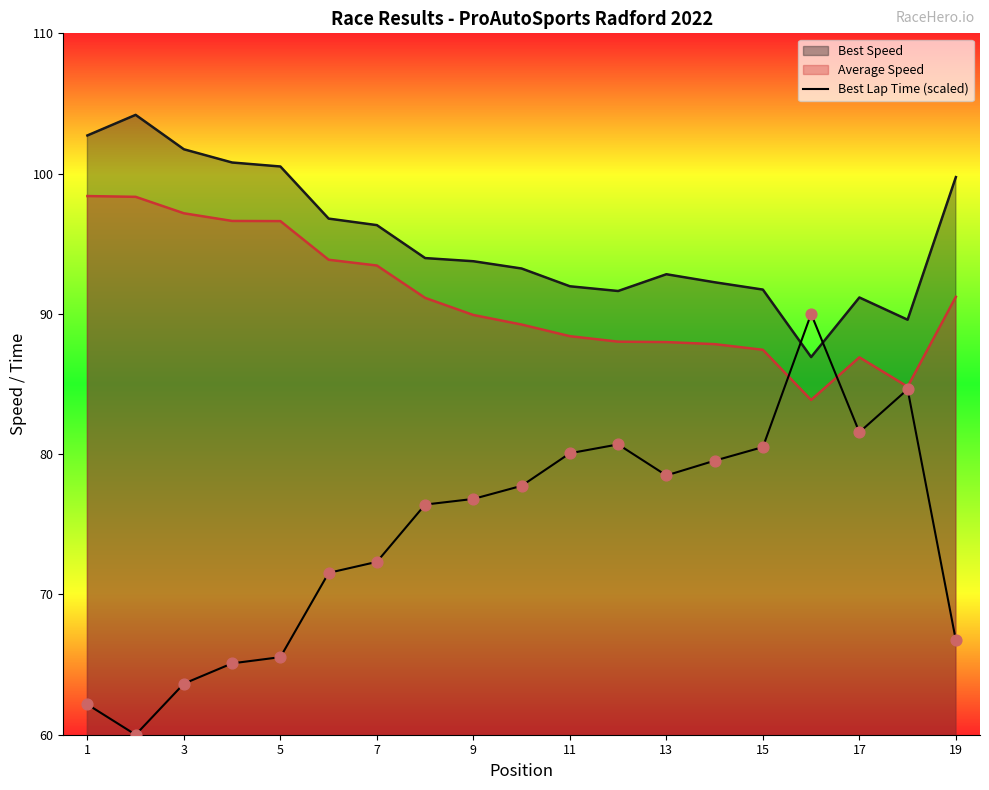

Which series has the widest spread of values?

Best Lap Time (scaled)